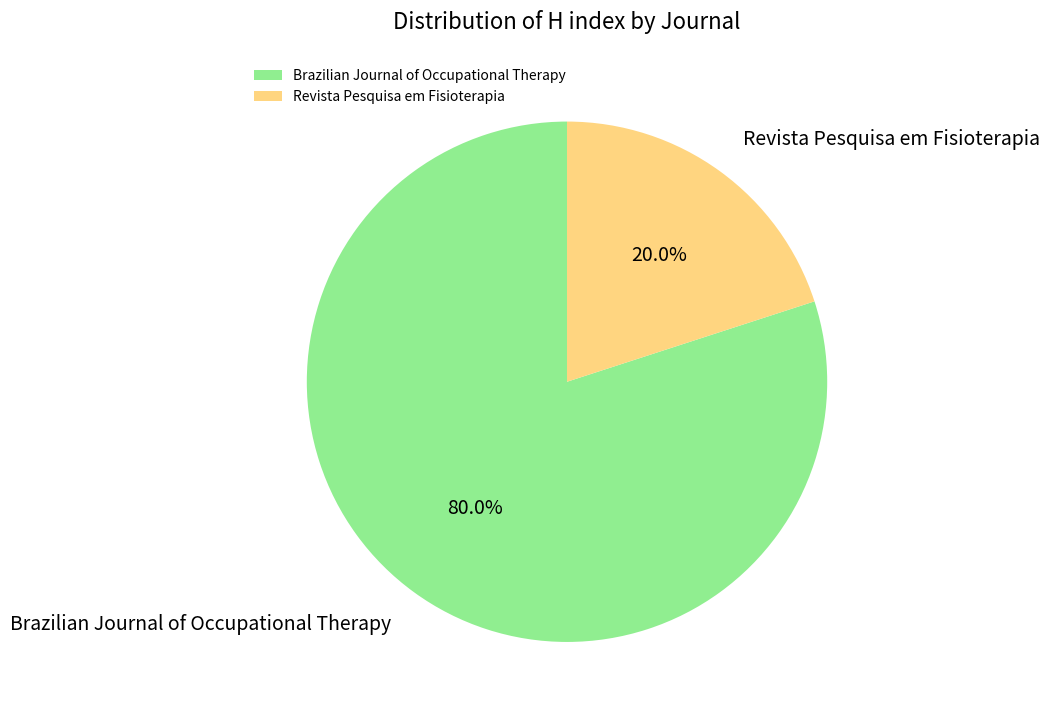

How many slices are in this pie chart?

2